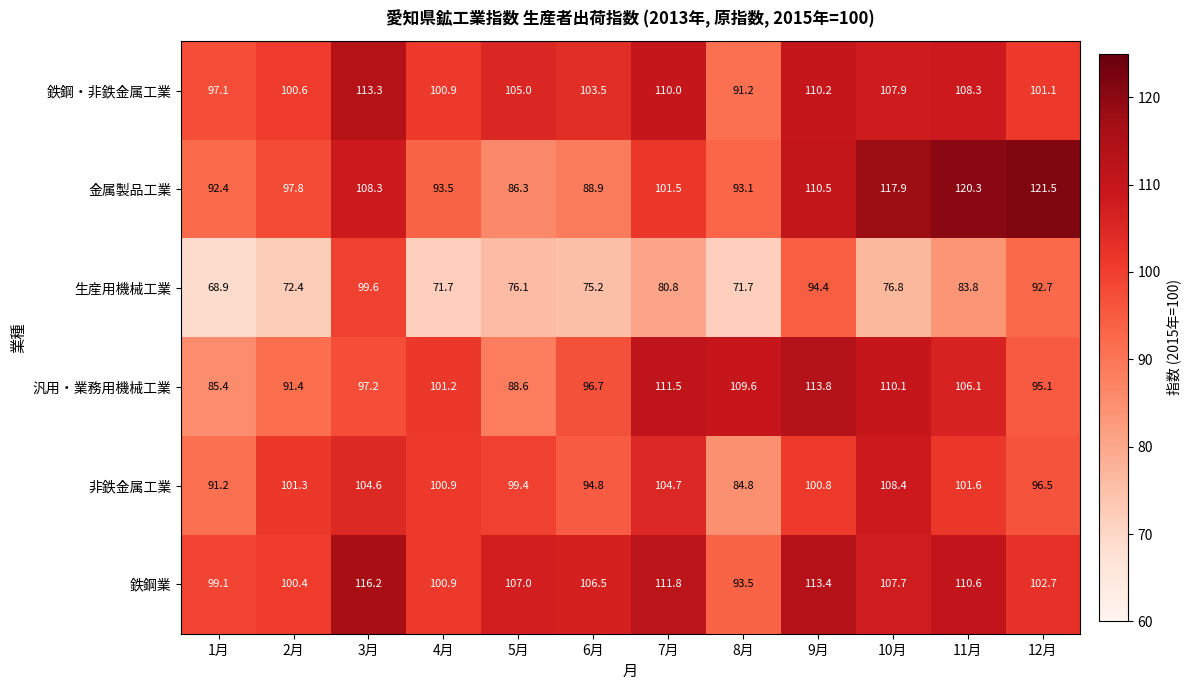

What is the minimum value shown in the chart?

68.9